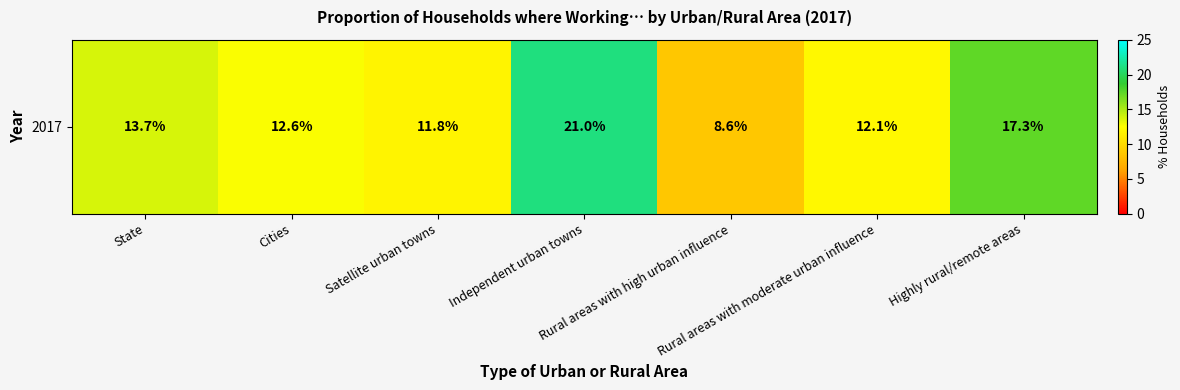

What is the greatest value displayed?

21.0